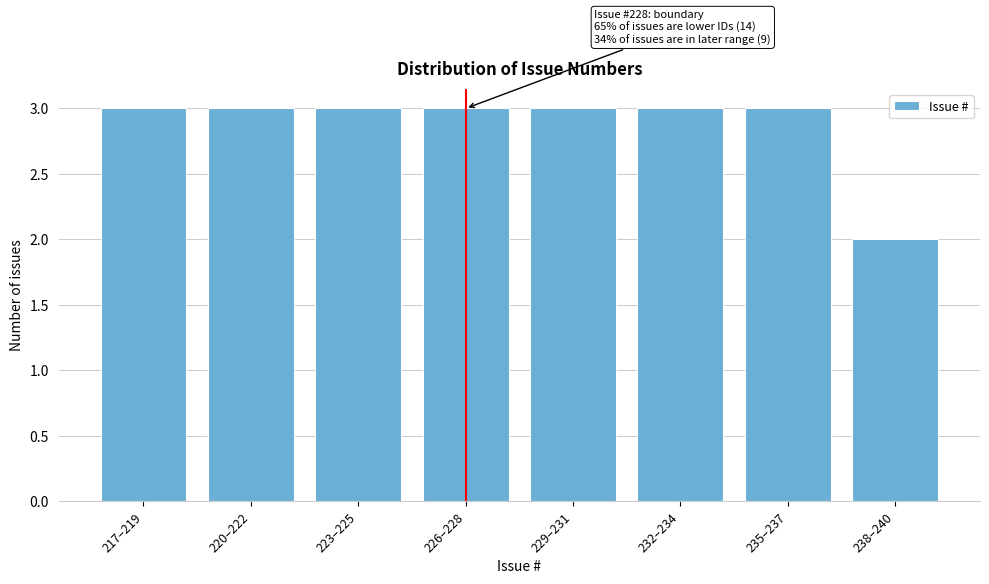

Reading left to right, extract all data points from this chart.

3	3	3	3	3	3	3	2